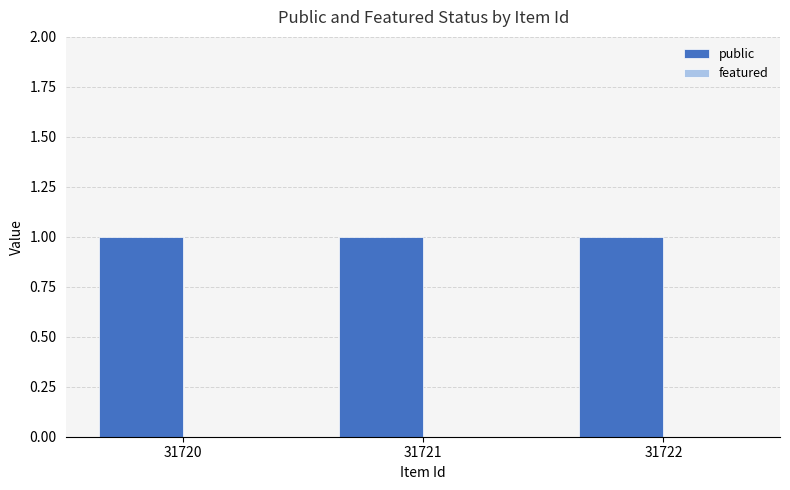

At 31721, list the series in order from largest to smallest.

public, featured